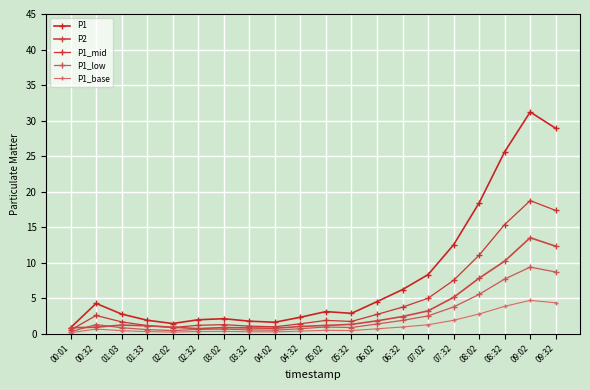

True or false: P1 has more than 1 interior local peaks.

True